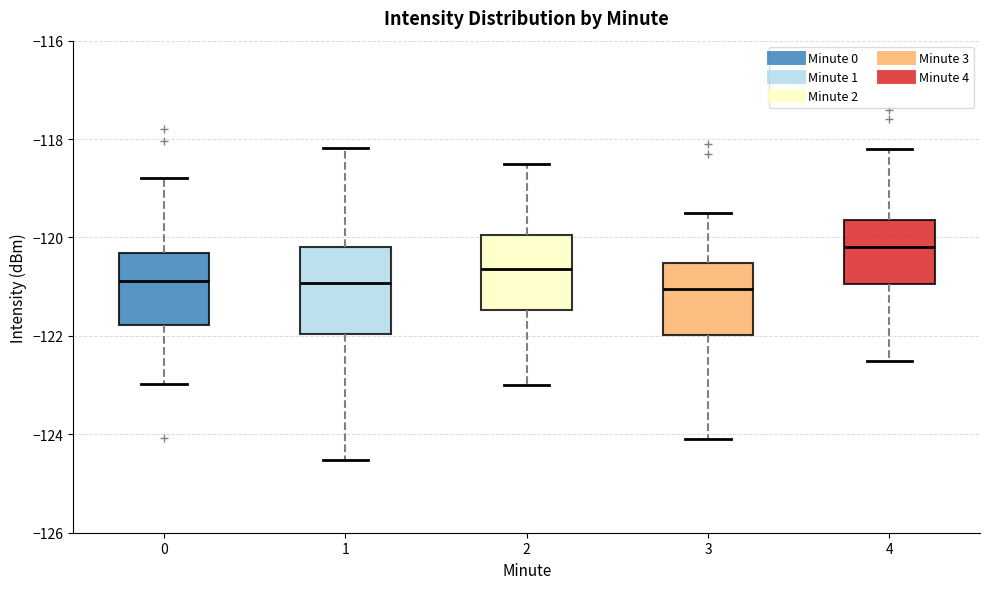

Where does the median line of the box at x = 4 sit on the y-axis? The values are not printed on the chart, so give them approximately, as read against the axis.

-120.2